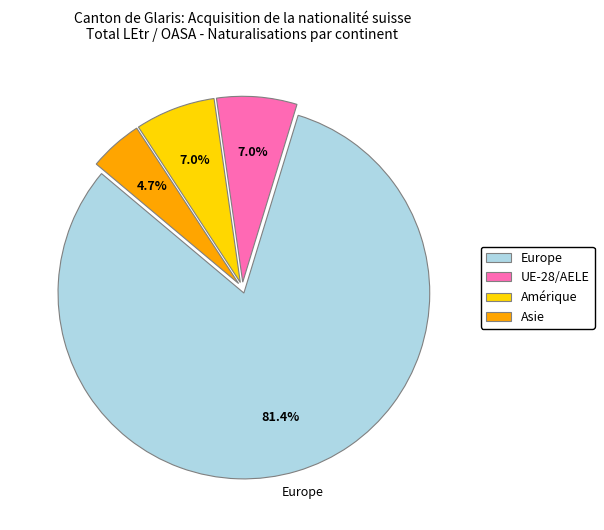

How many slices are in this pie chart?

4